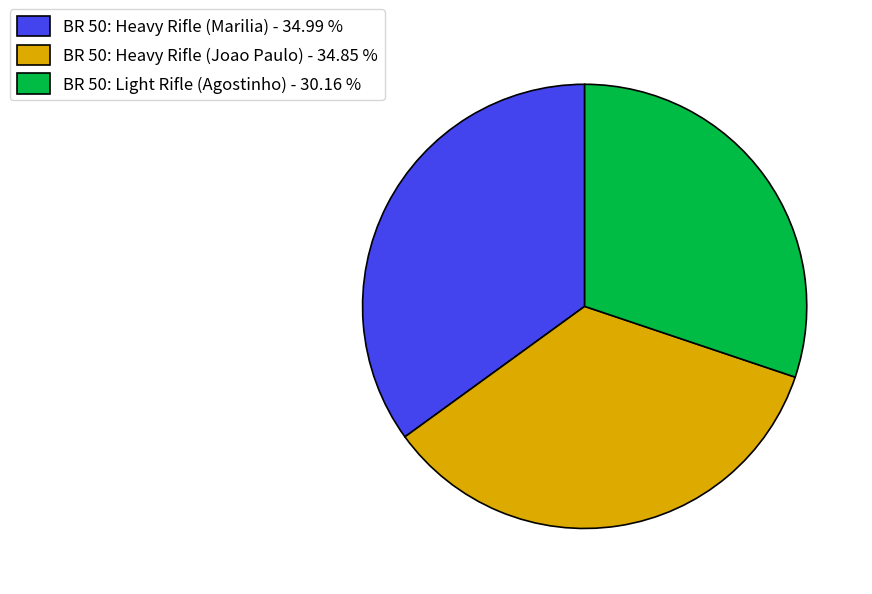

Does BR 50: Heavy Rifle (Joao Paulo) represent more than half of the total?

No